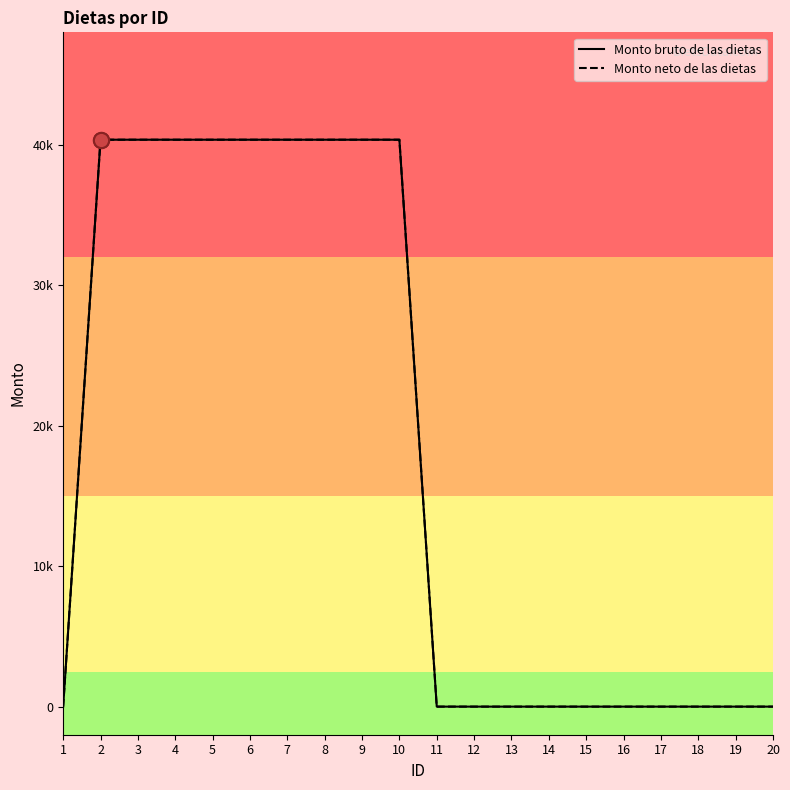

Is this an area chart (filled region under the line)?

No